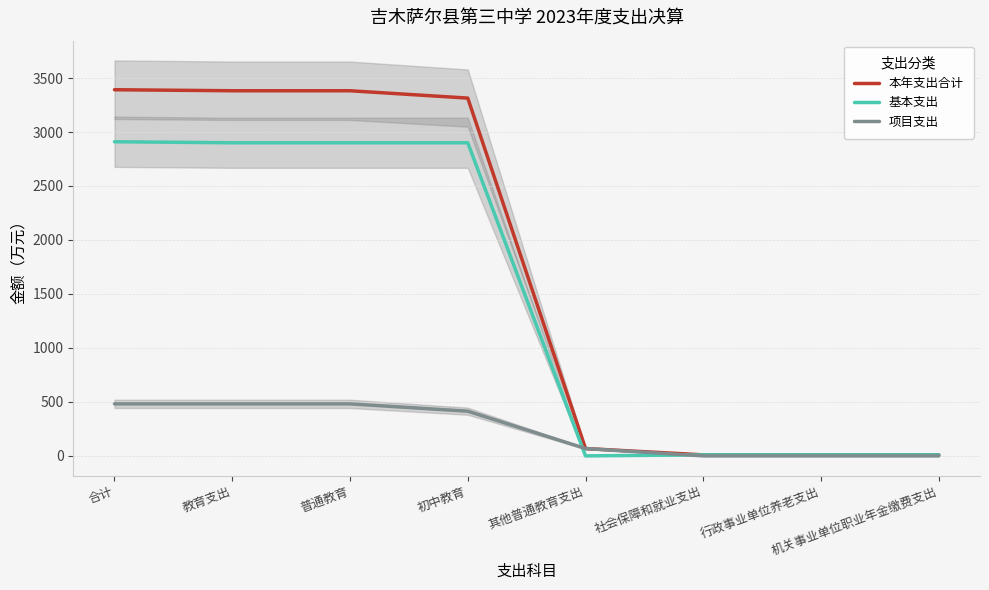

What is the value of the 基本支出 point at the 2nd from the left?

2900.4